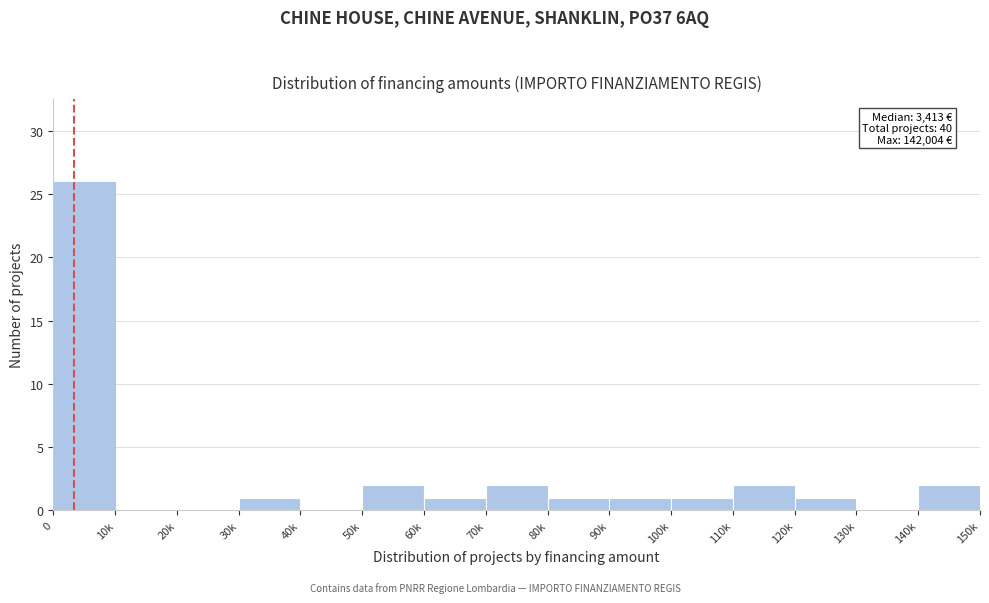

Reading right to left, list all the values displayed in this chart.

140k=2	130k=0	120k=1	110k=2	100k=1	90k=1	80k=1	70k=2	60k=1	50k=2	40k=0	30k=1	20k=0	10k=0	0=26